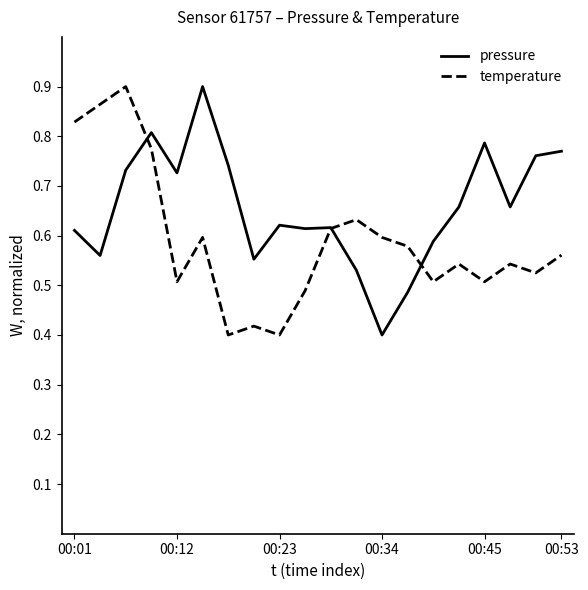

List the series in order of their overall mean, lowest first.

temperature, pressure